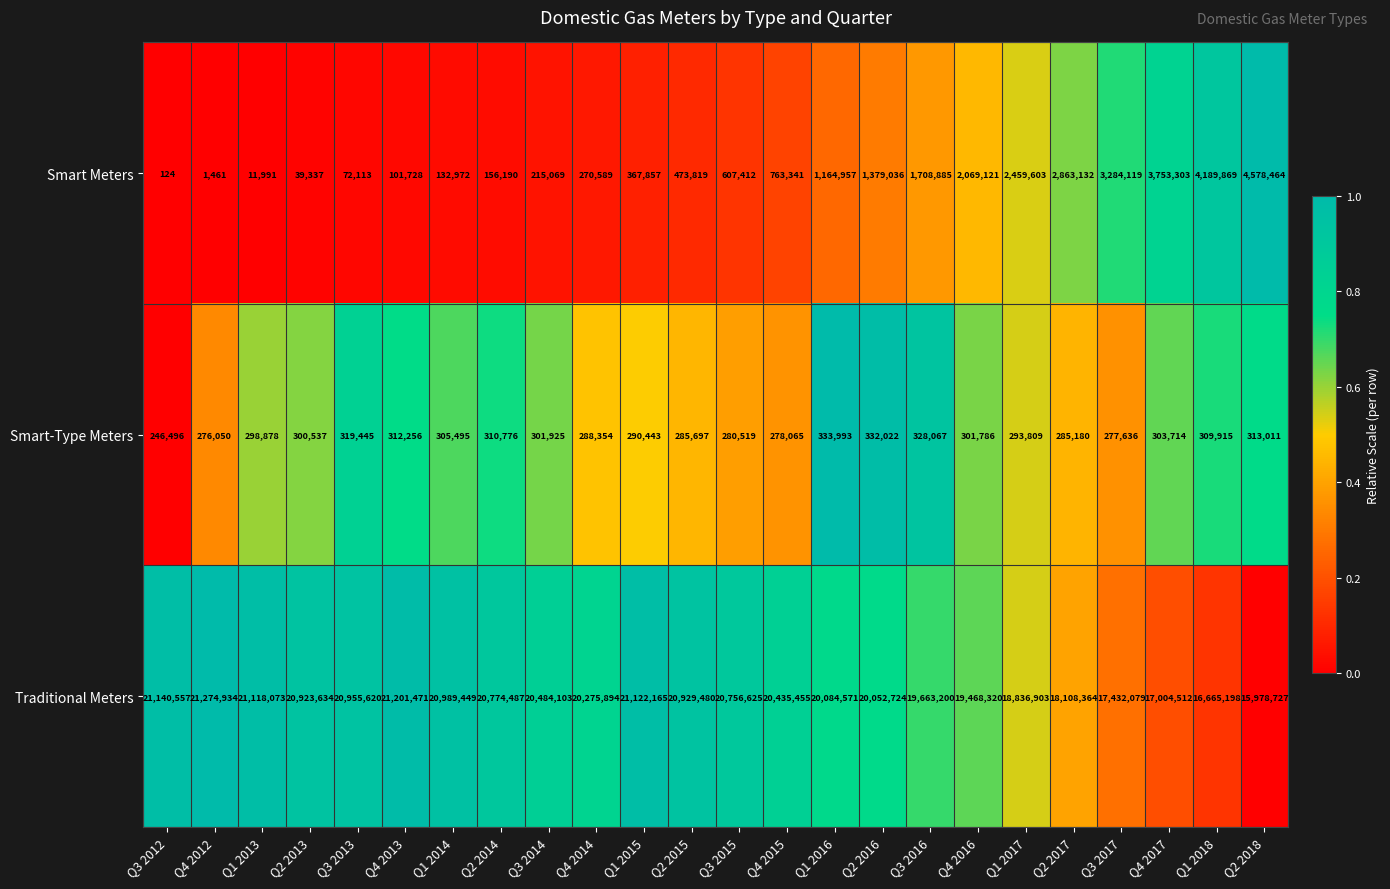

The Traditional Meters series shows 21274934 at Q4 2012. True or false?

True